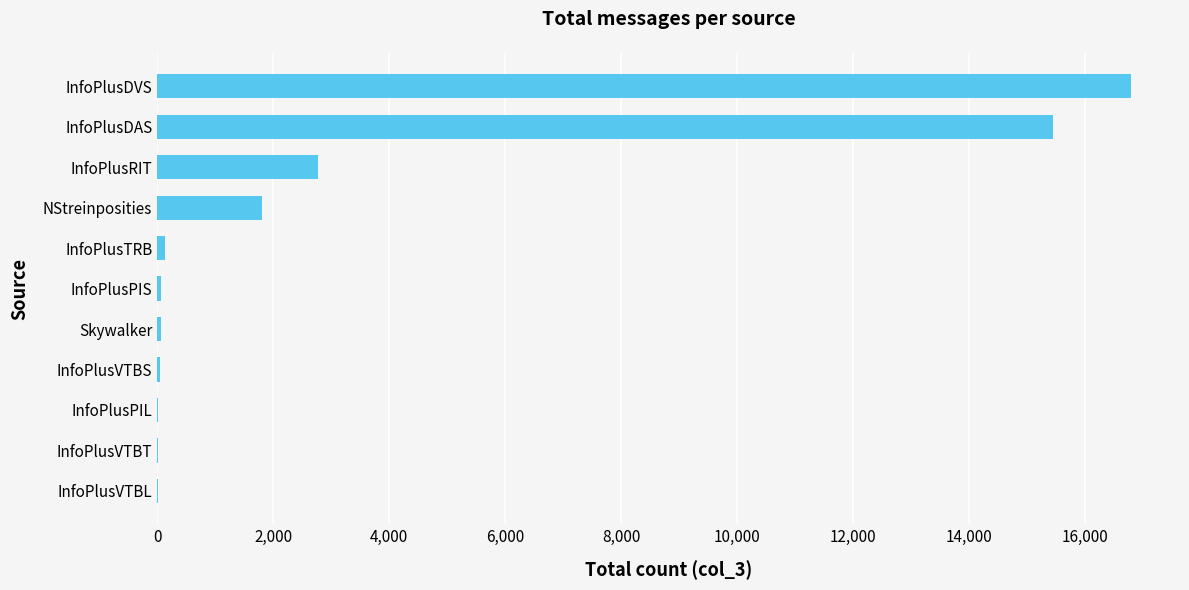

Where is the data nearest to the value 8400?

InfoPlusRIT